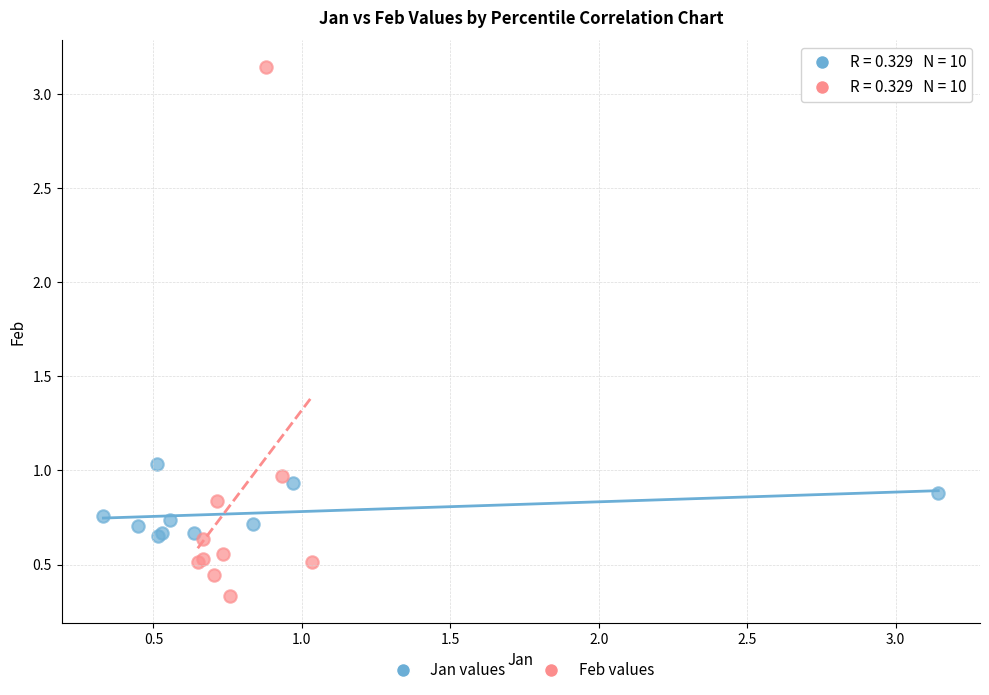

Which series contains the highest Y value?

Feb values